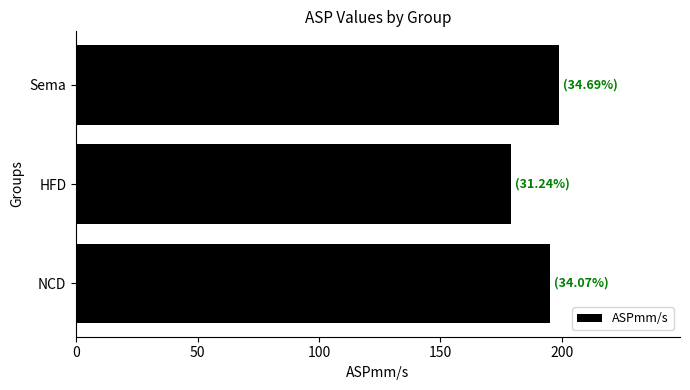

Which category has the highest value across all series?

Sema